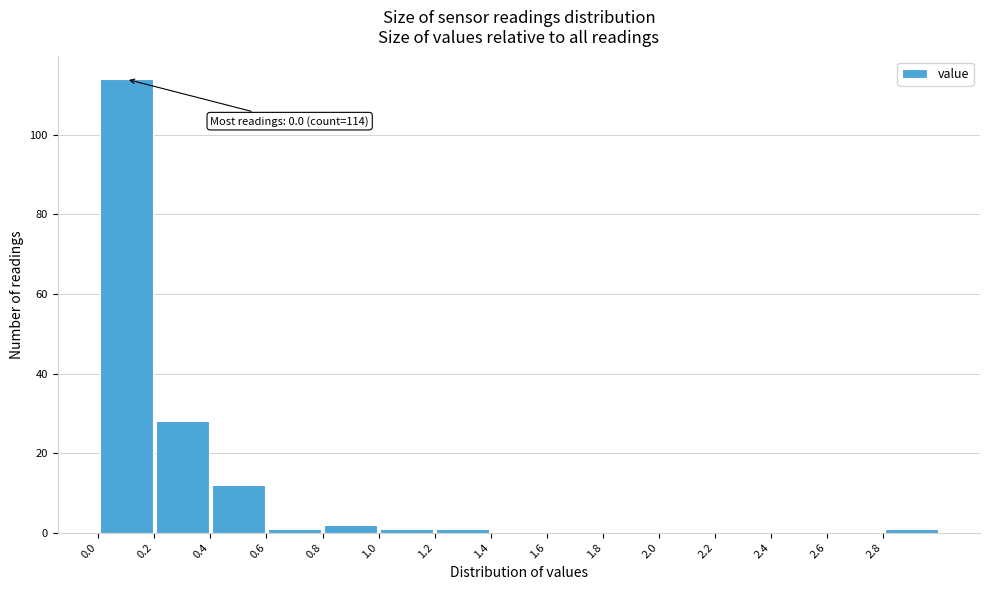

Which range on the x-axis has the tallest bar?

0.0 to 0.2